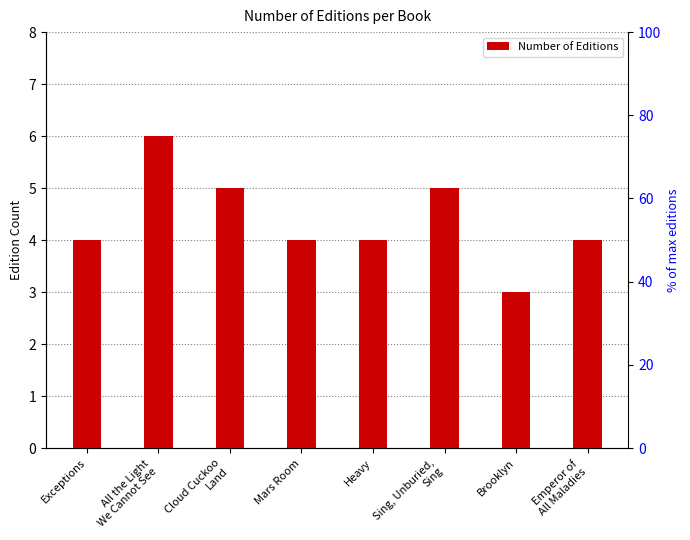

List the labels in order of value, smallest first.

Brooklyn, Exceptions, Mars Room, Heavy, Emperor of
All Maladies, Cloud Cuckoo
Land, Sing, Unburied,
Sing, All the Light
We Cannot See